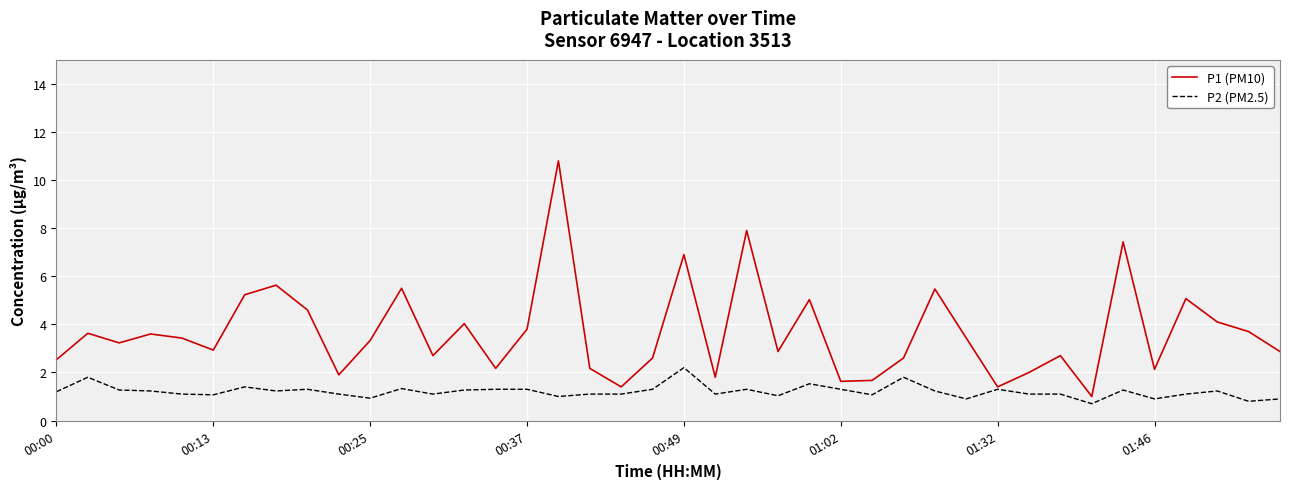

Which series has the widest spread of values?

P1 (PM10)